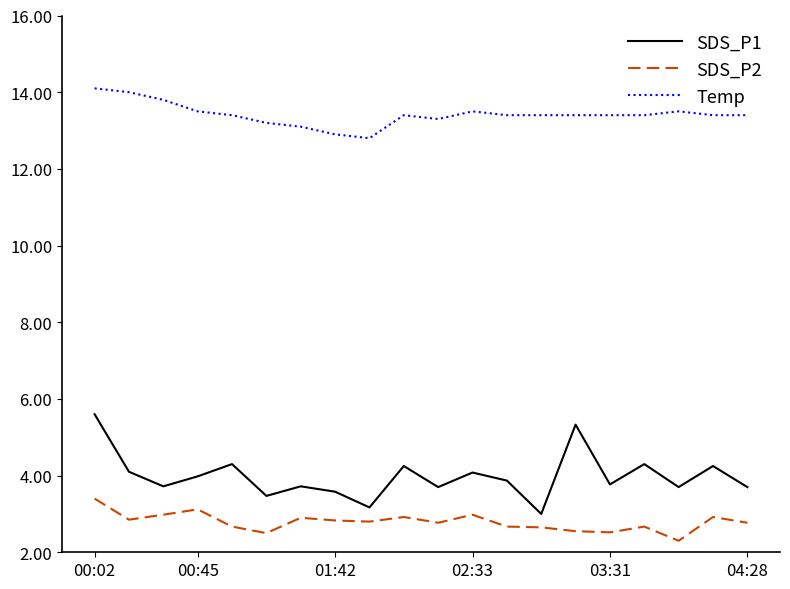

Which series has the widest spread of values?

SDS_P1